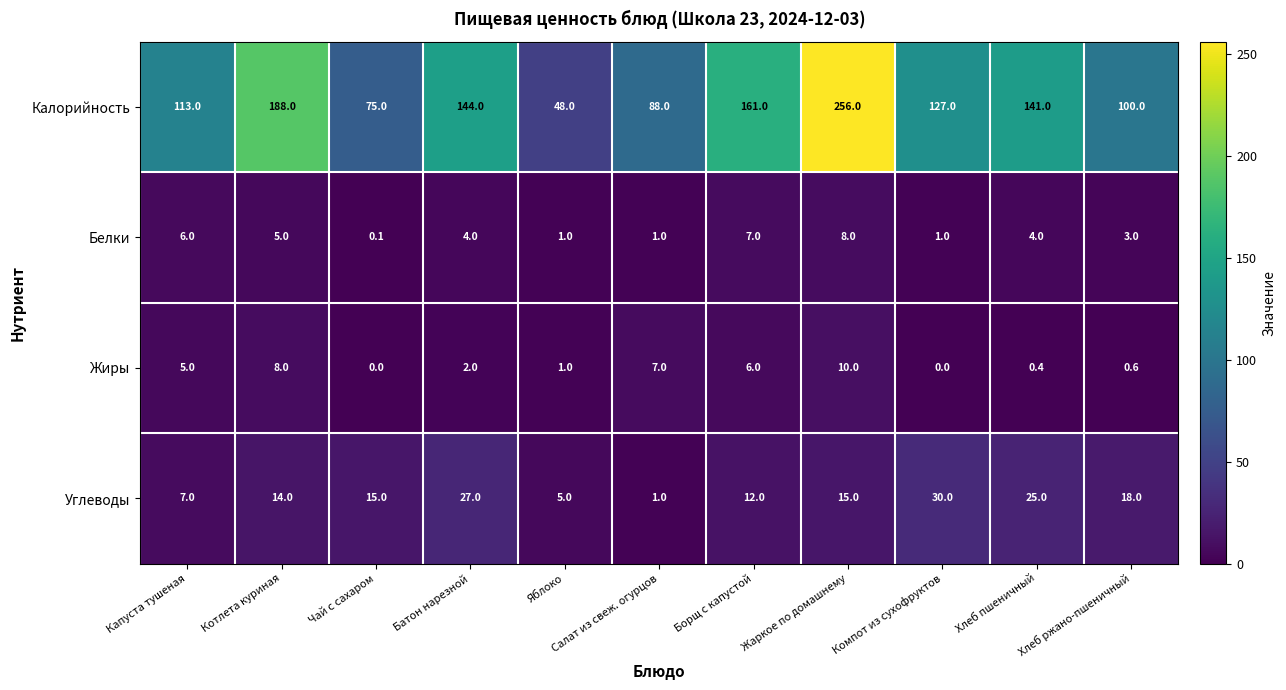

Where does the Жиры series first go above 2?

Капуста тушеная